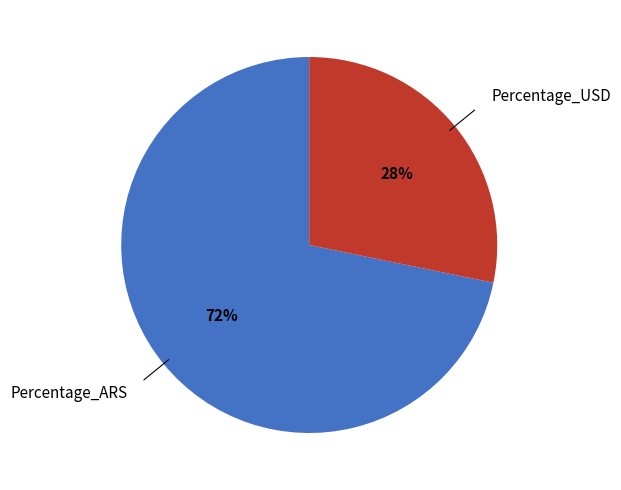

Which slice is the smallest?

Percentage_USD